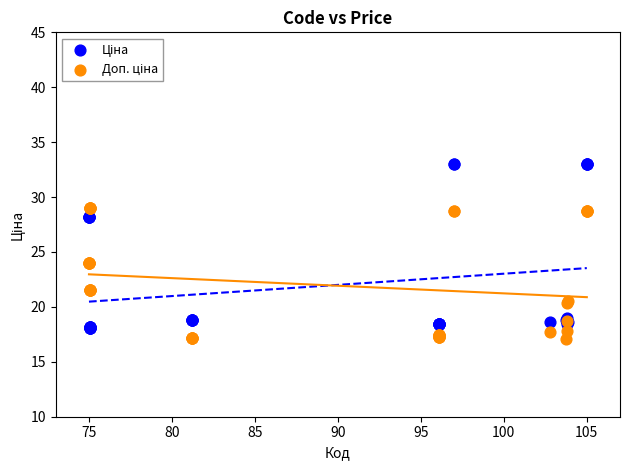

What is the X range (max minus min) for the scatter plot?

30.0